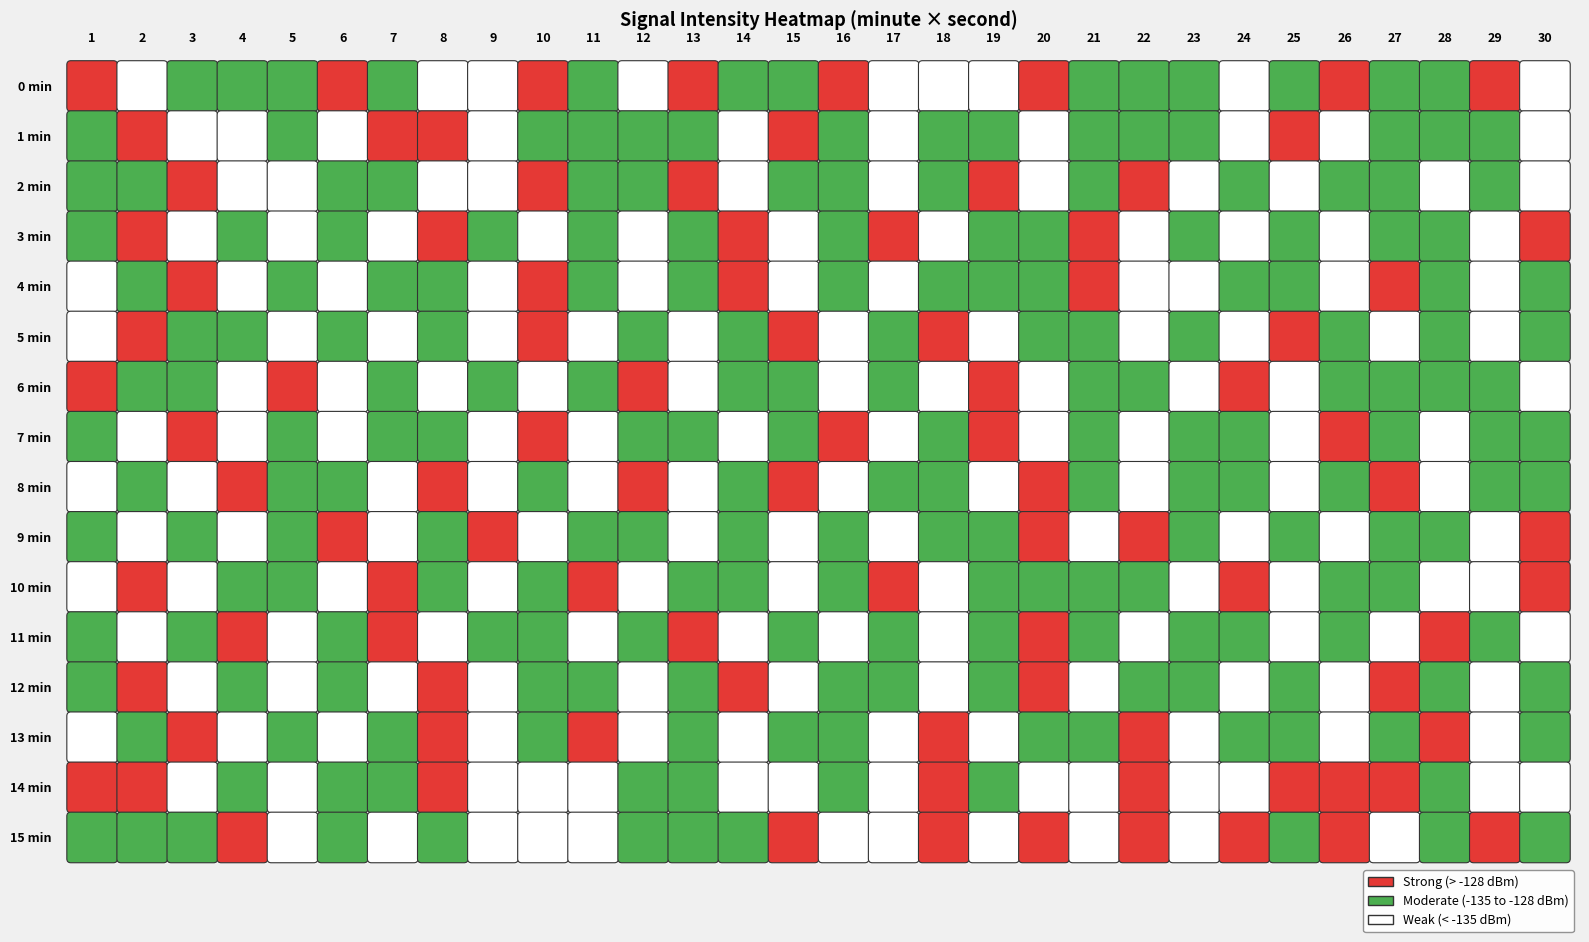

The value of 6 at 16 is -183.9. True or false?

False